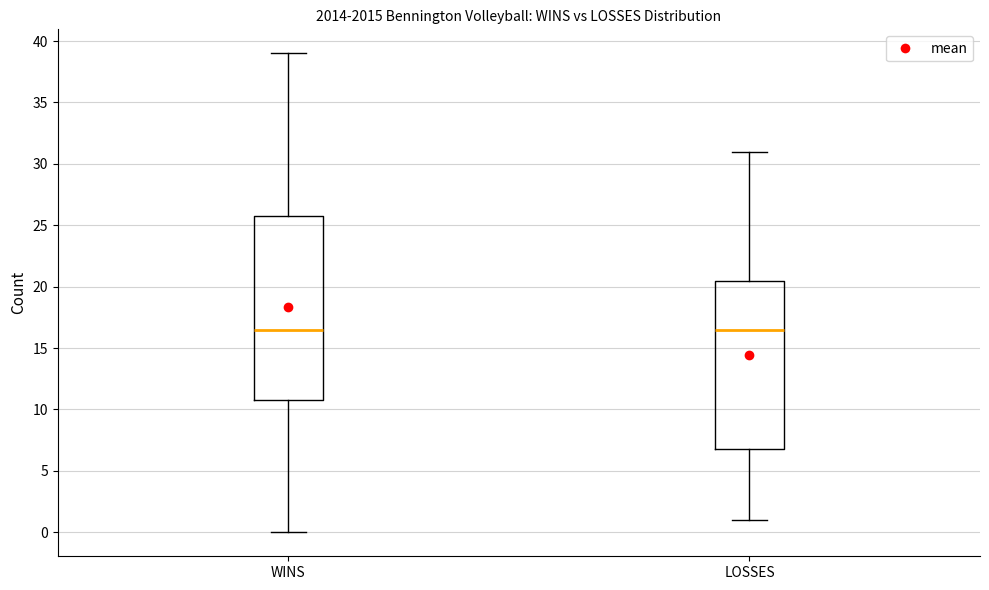

Where does the upper whisker of the box for LOSSES end on the y-axis? The values are not printed on the chart, so give them approximately, as read against the axis.

31.0